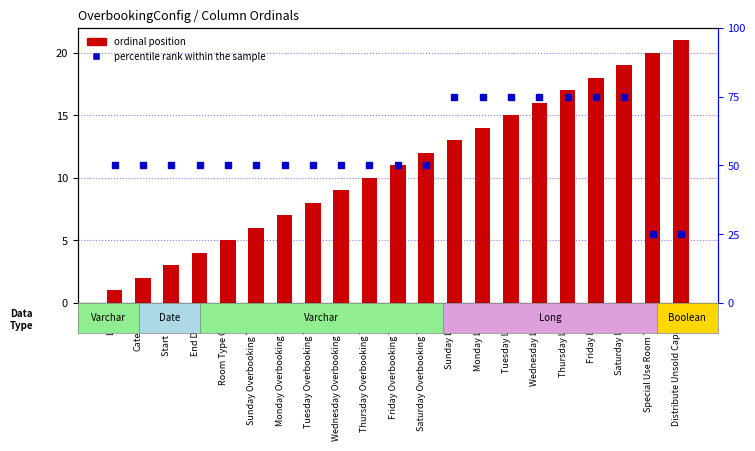

What is the difference between the percentile rank within the sample values at Thursday Limit and Room Type Code?

25